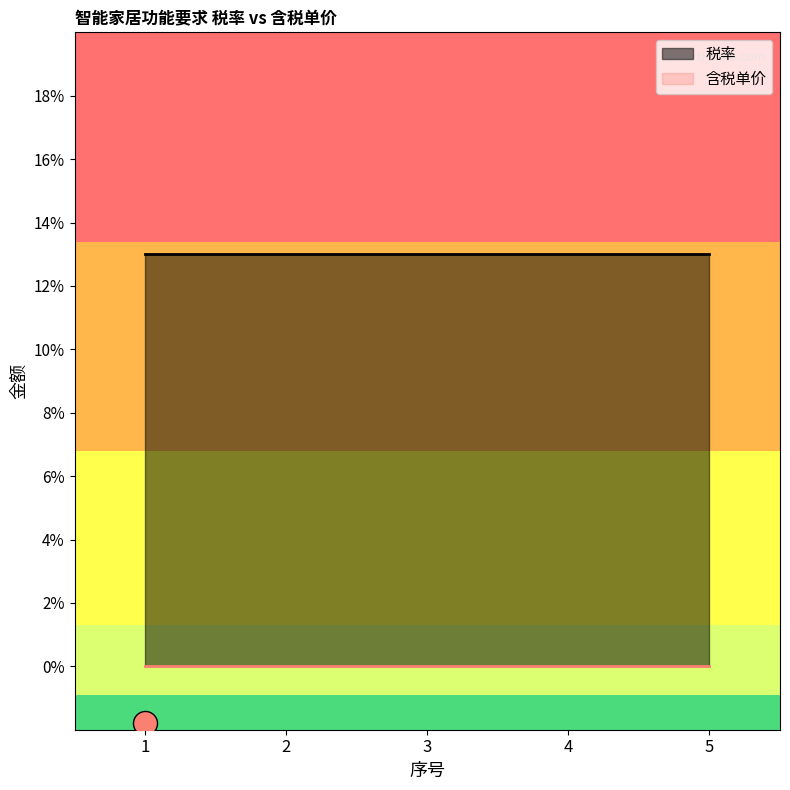

Is the value of 含税单价 at 5 greater than the value of 税率 at 5?

No